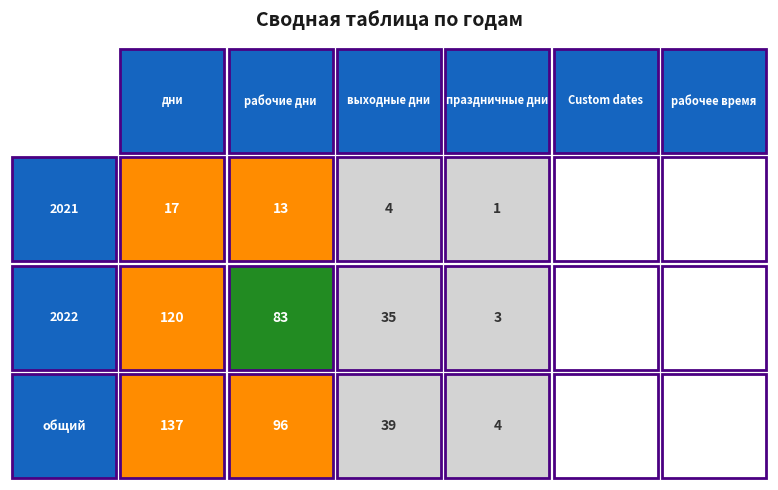

At which category is the sum across all series the highest?

дни